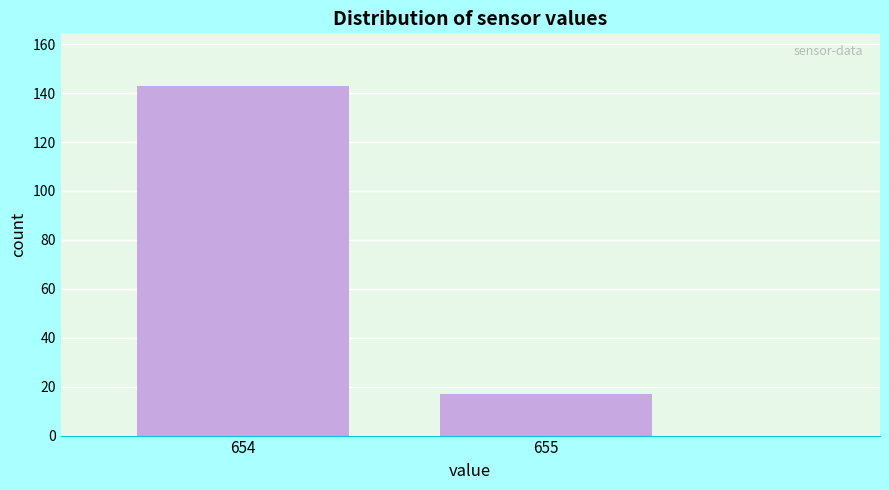

Reading right to left, transcribe all the data shown in this chart.

17	143